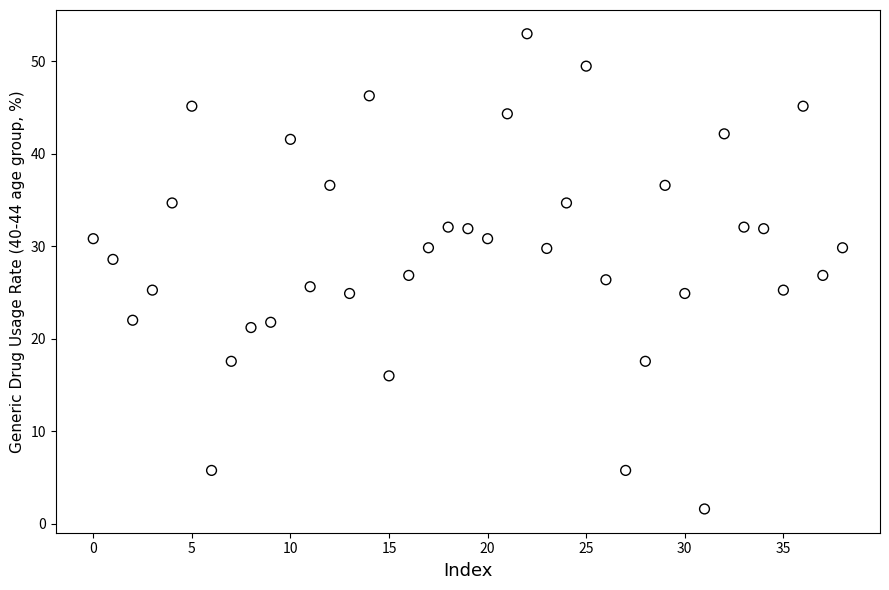

What is the range of Y values (max minus min)?

51.4